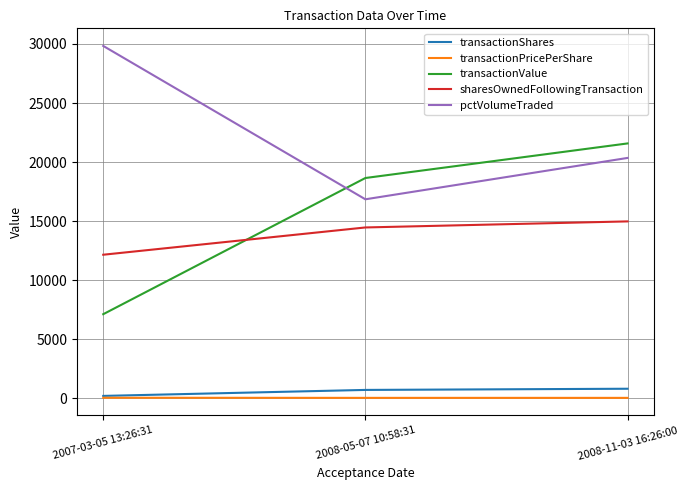

At which label does transactionValue reach its peak?

2008-11-03 16:26:00